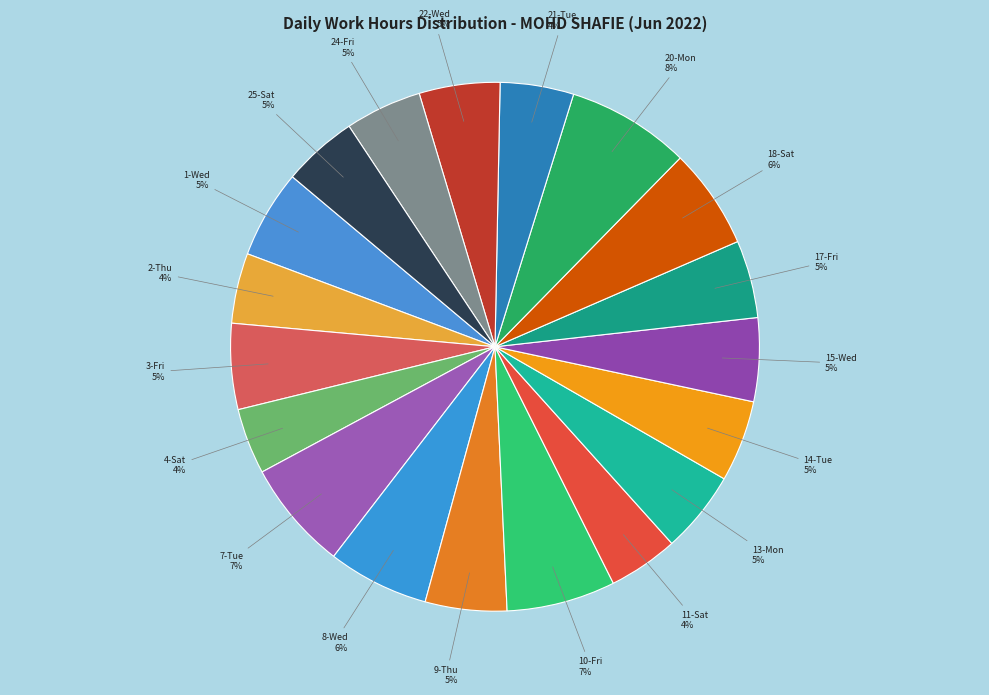

To the nearest percent, what percentage of the pie is 7-Tue?

7%